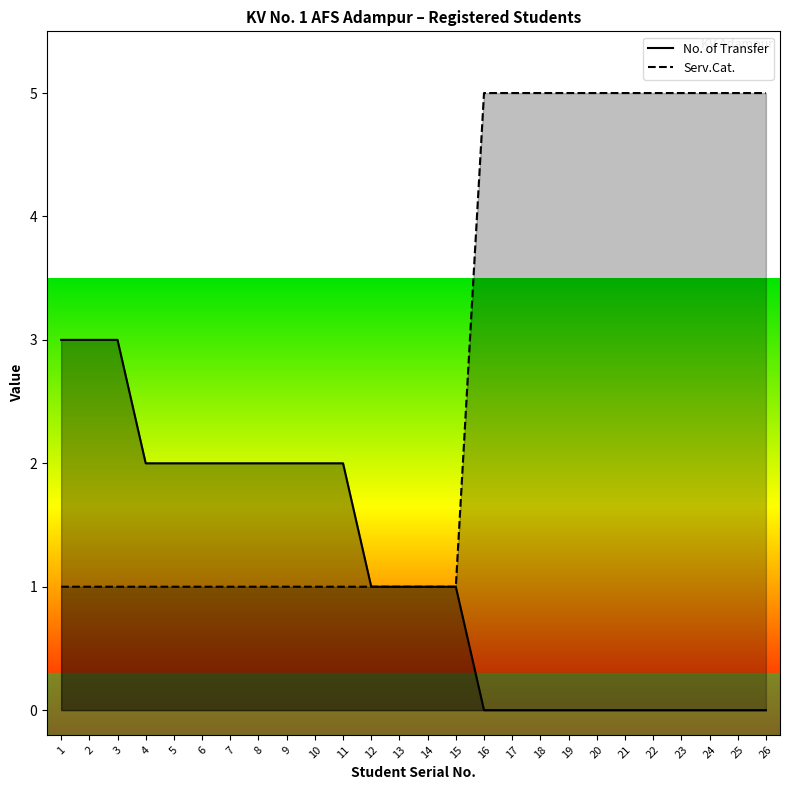

True or false: Serv.Cat. has more than 0 points higher than both neighbors.

False